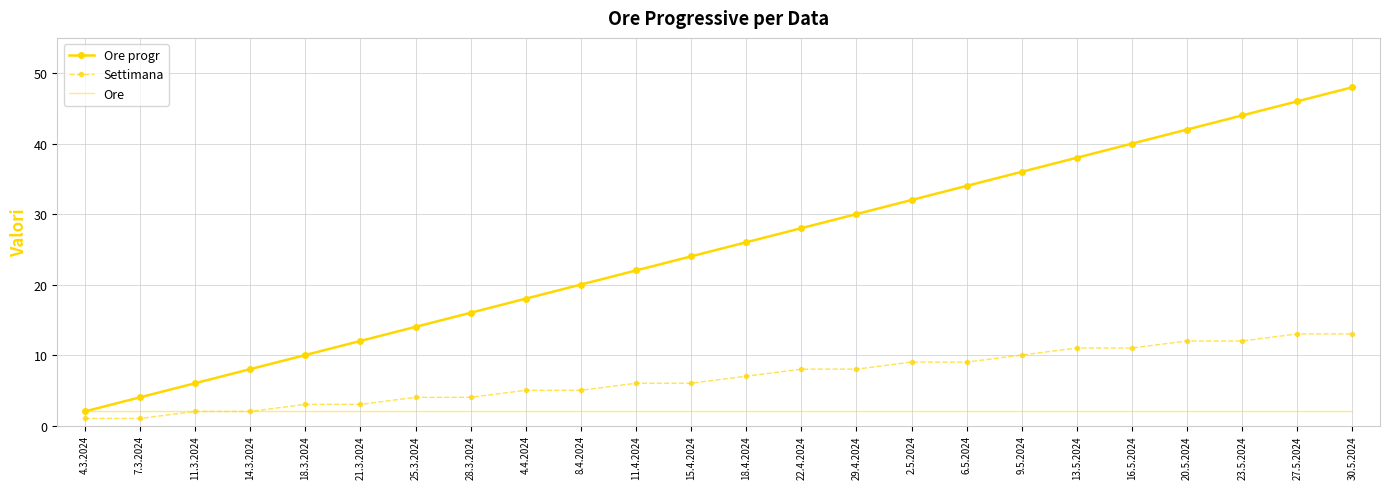

What position from the left is 15.4.2024?

12